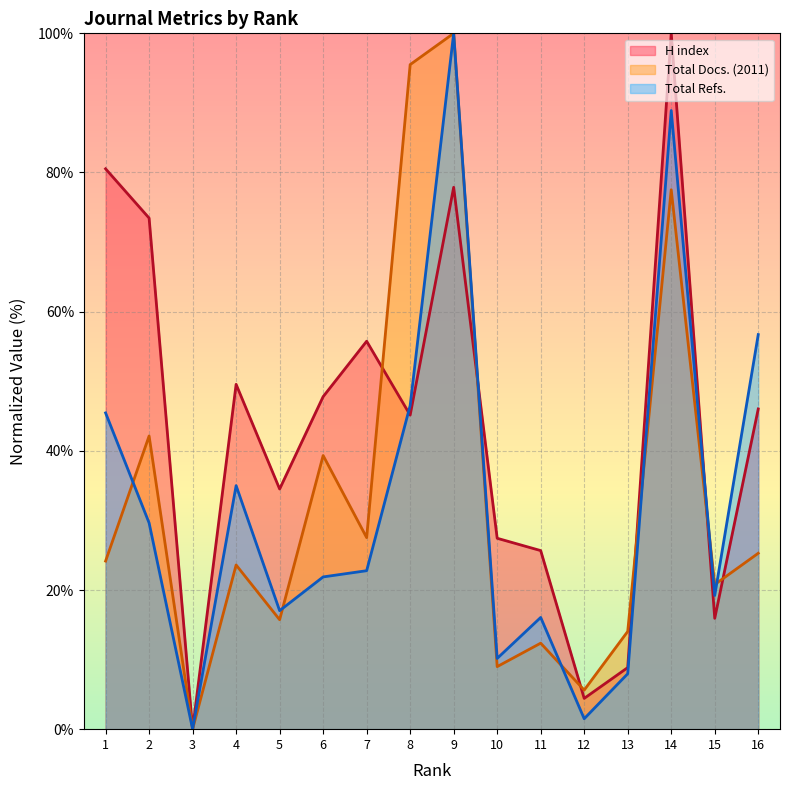

After their last crossing, which series has the higher values: H index or Total Refs.?

Total Refs.